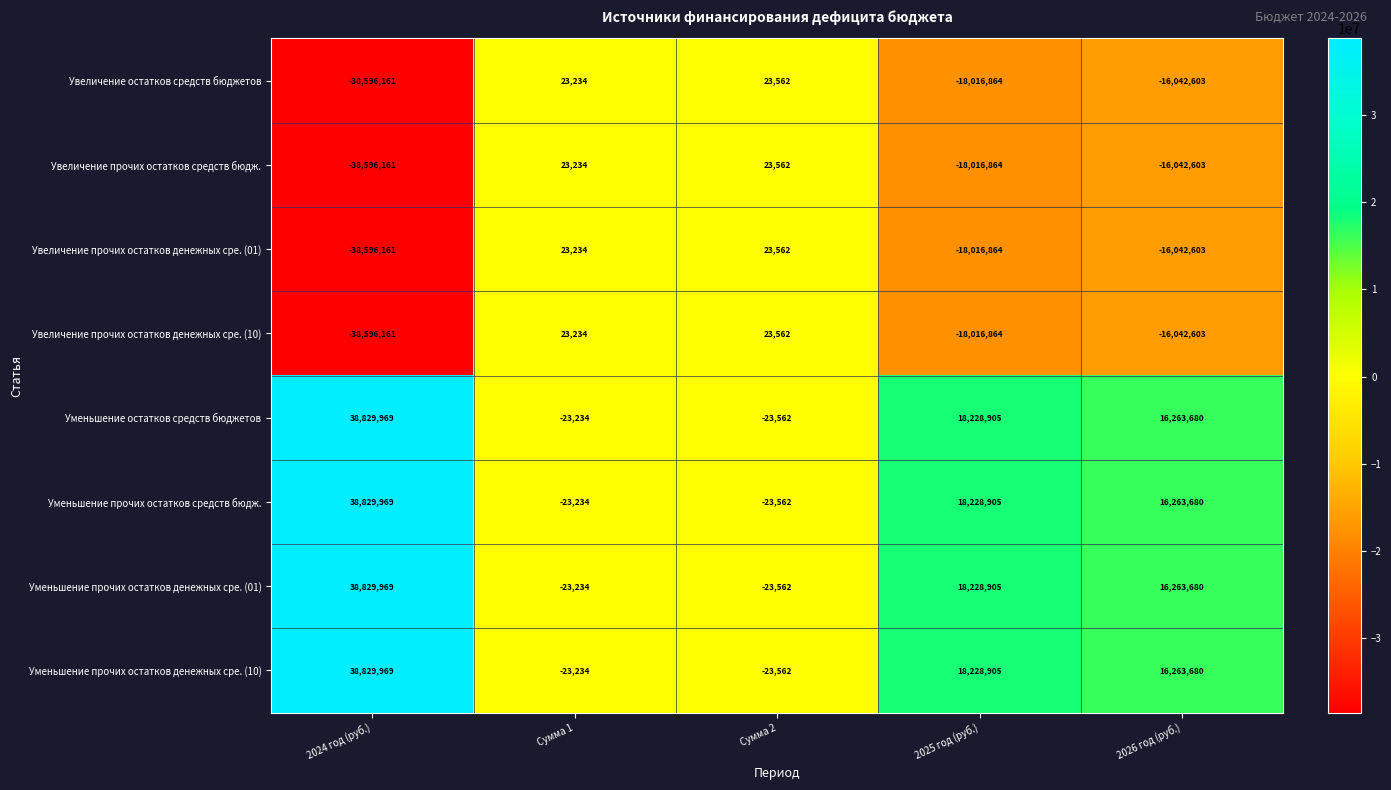

How many positive values does the Увеличение прочих остатков средств бюдж. series have?

2